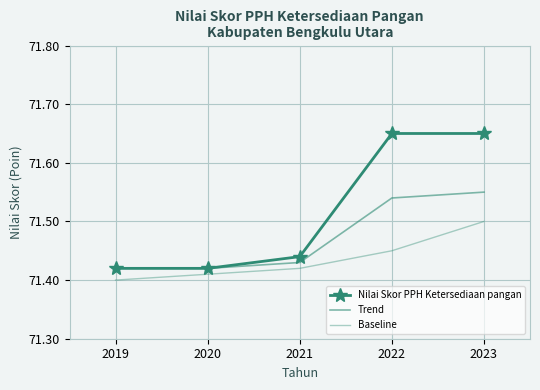

Reading left to right, what are all the values shown in this chart?

Nilai Skor PPH Ketersediaan pangan: 2019=71.4	2020=71.4	2021=71.4	2022=71.7	2023=71.7
Trend: 2019=71.4	2020=71.4	2021=71.4	2022=71.5	2023=71.5
Baseline: 2019=71.4	2020=71.4	2021=71.4	2022=71.5	2023=71.5